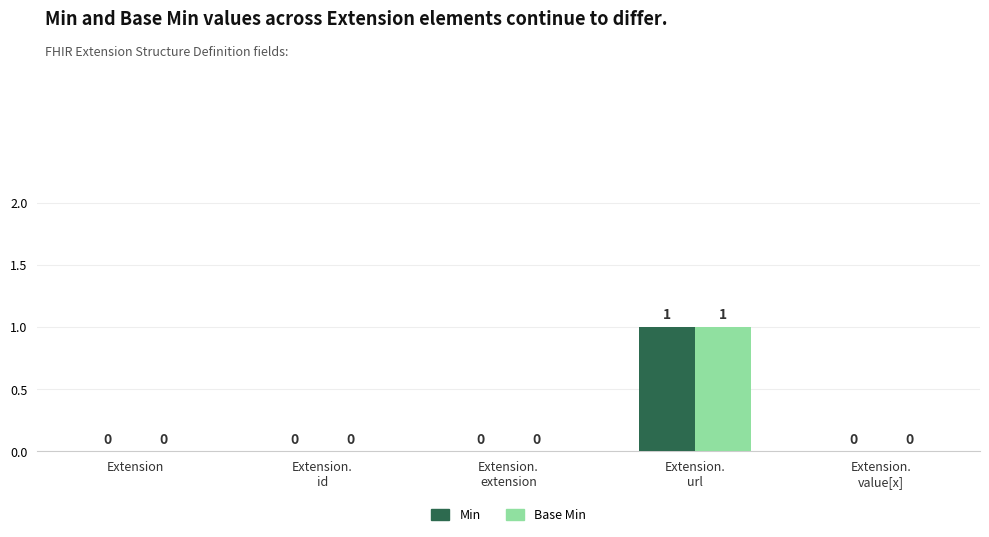

What are all the series names shown in the legend?

Min, Base Min